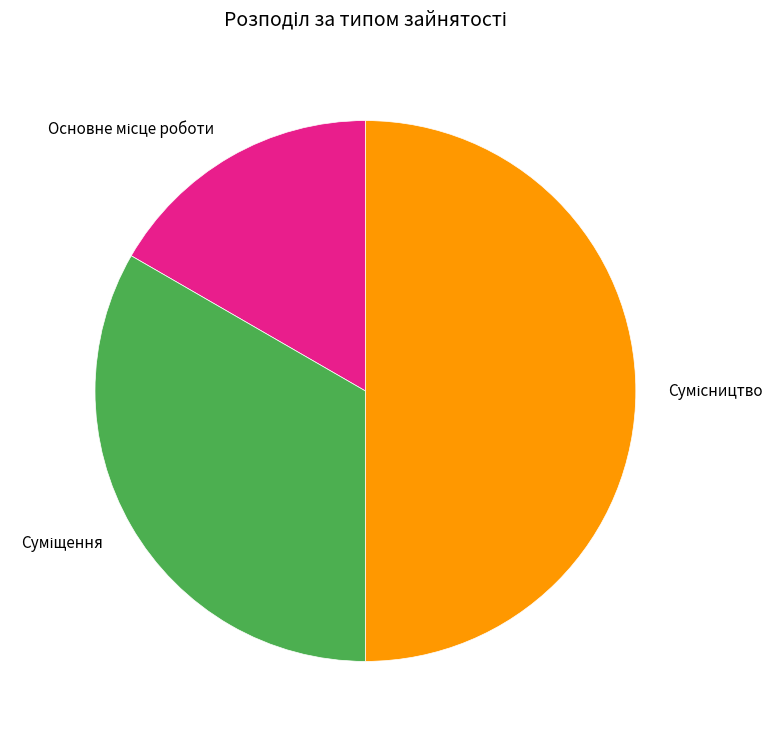

Rank the categories by value from highest to lowest.

Сумісництво, Суміщення, Основне місце роботи